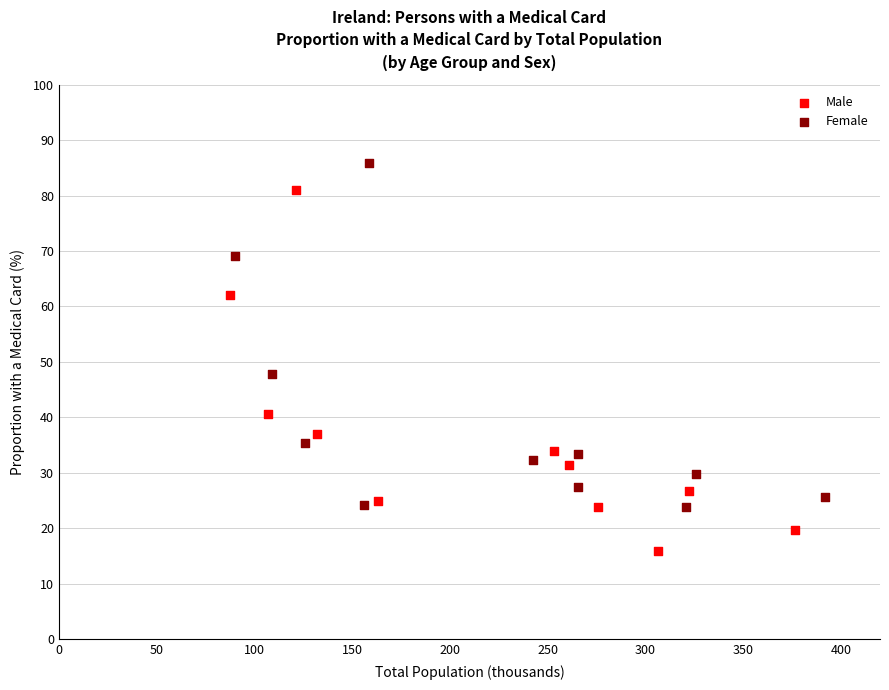

Which series reaches the minimum Y coordinate?

Male